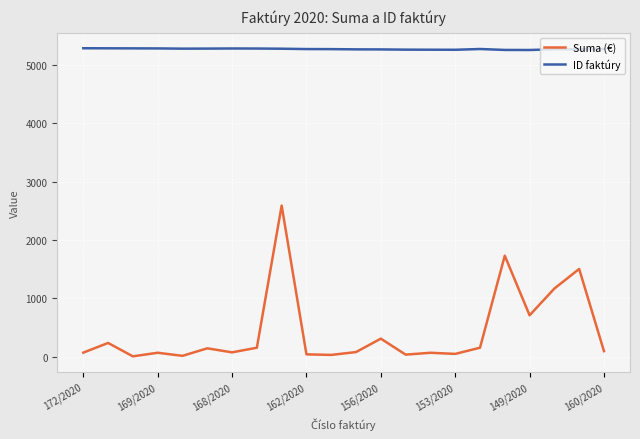

True or false: Suma (€) and ID faktúry intersect in this chart.

False